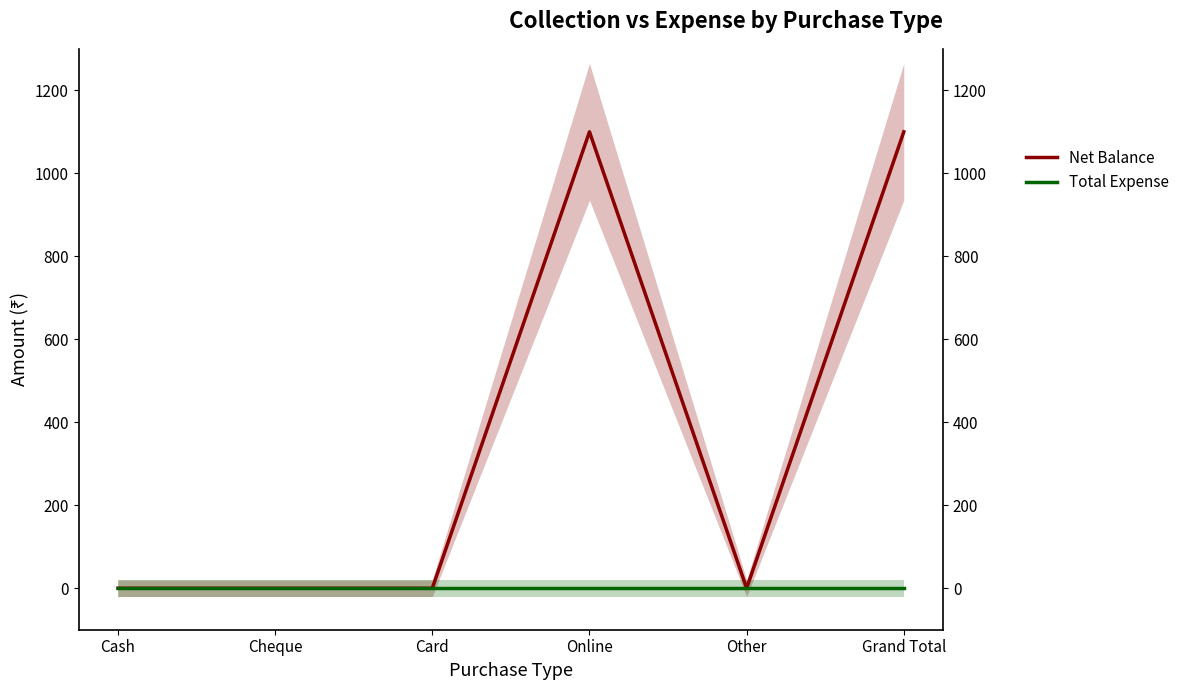

The Total Expense series shows 0 at Grand Total. True or false?

True